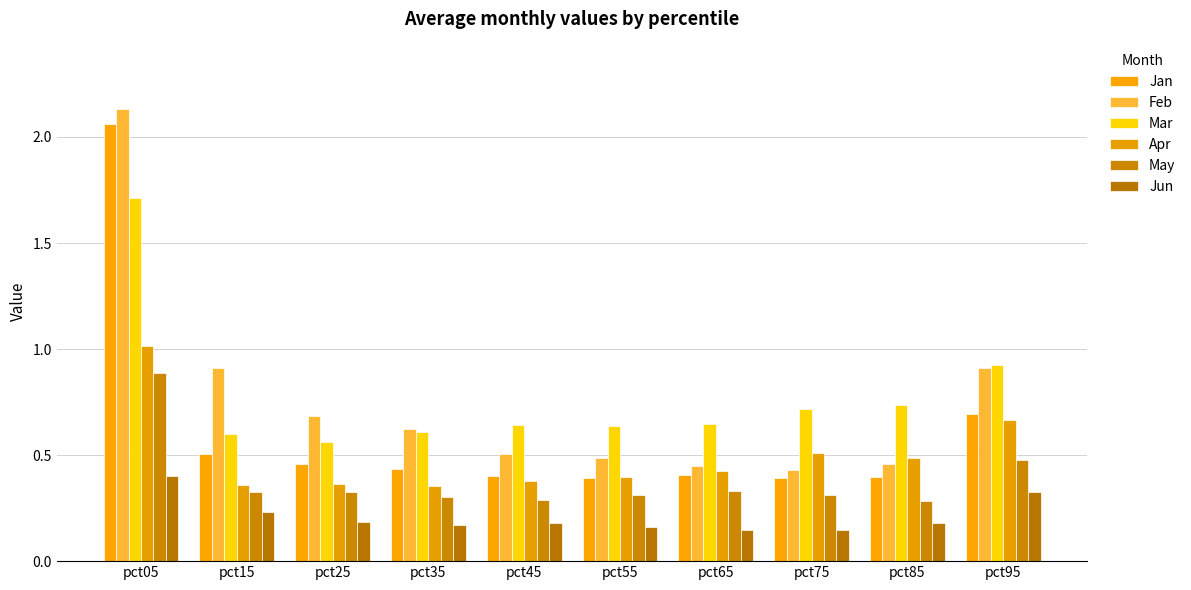

Reading left to right, extract all data points from this chart.

Jan: 2.1	0.5	0.5	0.4	0.4	0.4	0.4	0.4	0.4	0.7
Feb: 2.1	0.9	0.7	0.6	0.5	0.5	0.4	0.4	0.5	0.9
Mar: 1.7	0.6	0.6	0.6	0.6	0.6	0.6	0.7	0.7	0.9
Apr: 1.0	0.4	0.4	0.4	0.4	0.4	0.4	0.5	0.5	0.7
May: 0.9	0.3	0.3	0.3	0.3	0.3	0.3	0.3	0.3	0.5
Jun: 0.4	0.2	0.2	0.2	0.2	0.2	0.1	0.1	0.2	0.3